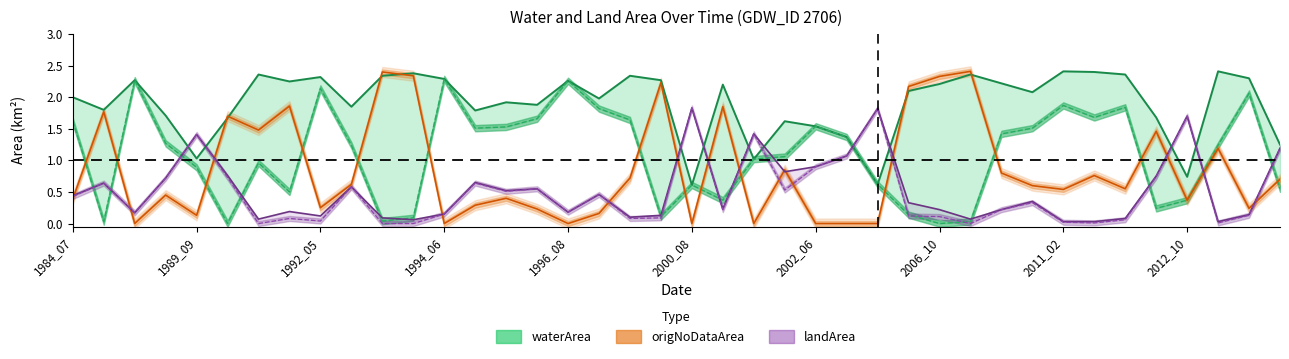

Rank the categories by value from highest to lowest.

32, 37, 33, 11, 2002_06, 29, 34, 10, 18, 2011_02, 38, 12, 1992_05, 19, 16, 2006_10, 30, 28, 21, 27, 31, 1984_07, 17, 14, 15, 2012_10, 1989_09, 13, 1994_06, 35, 2000_08, 23, 24, 25, 39, 1996_08, 22, 36, 26, 20